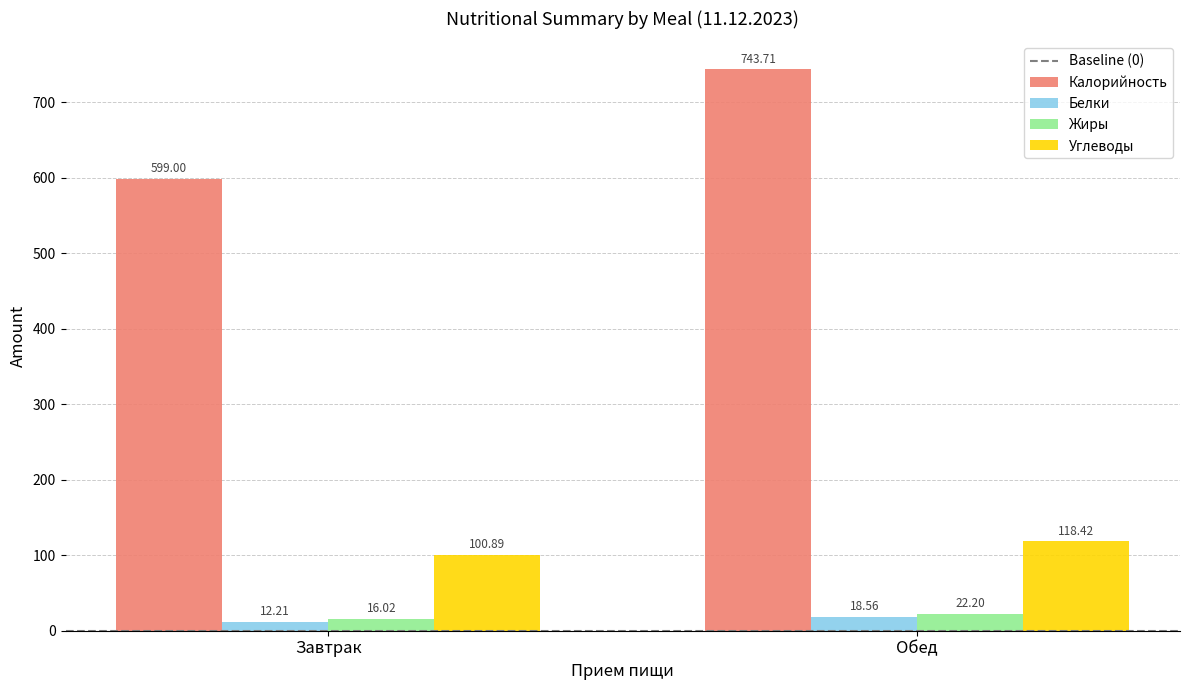

List the labels in order of Белки value, smallest first.

Завтрак, Обед